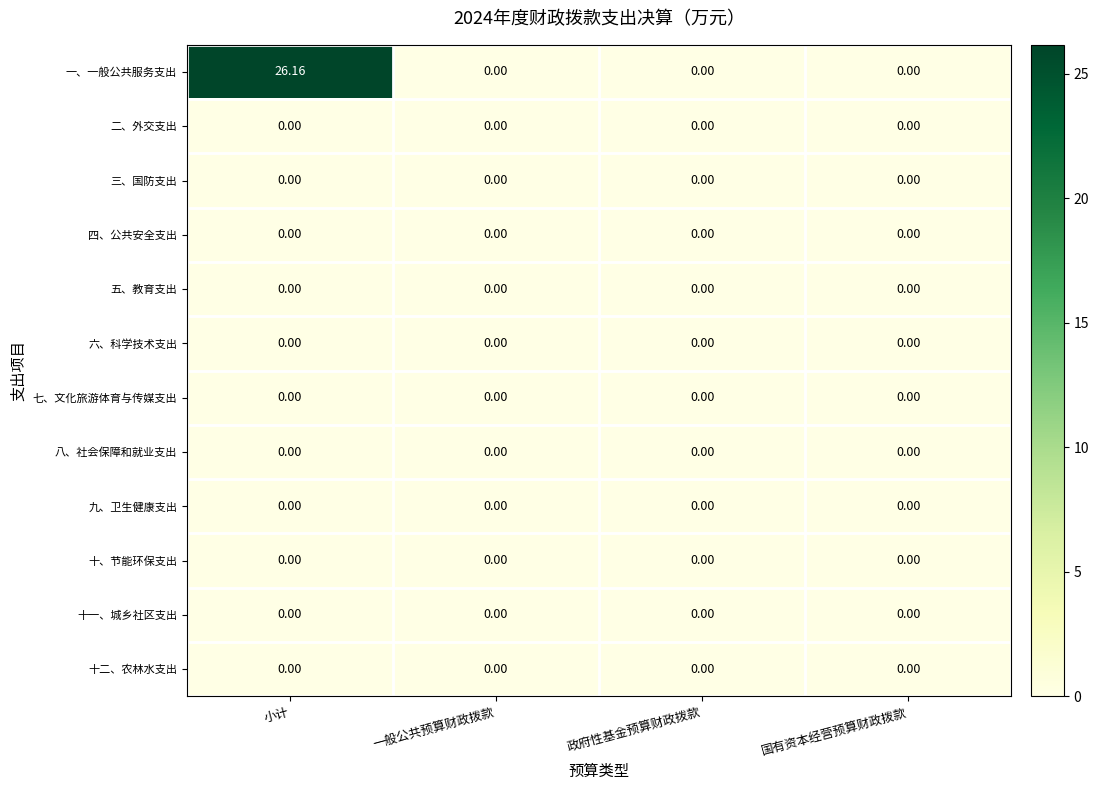

Which label corresponds to the largest value in the chart?

小计